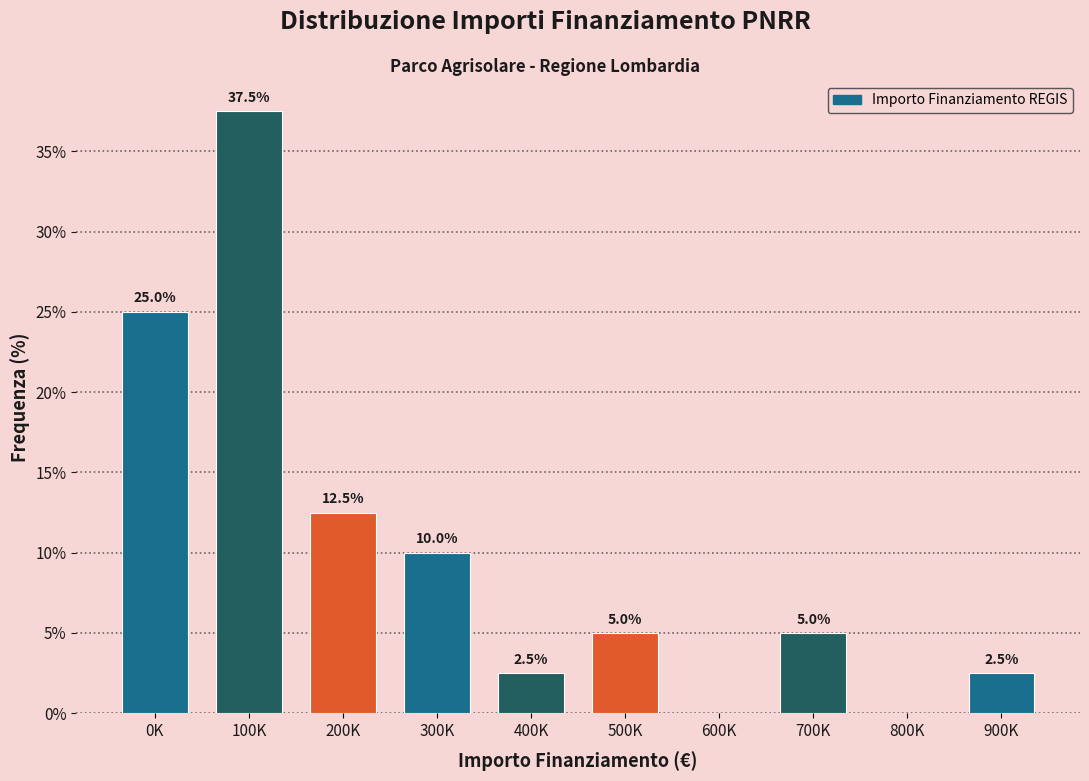

Reading left to right, extract all data points from this chart.

0K=25.0	100K=37.5	200K=12.5	300K=10.0	400K=2.5	500K=5.0	600K=0.0	700K=5.0	800K=0.0	900K=2.5